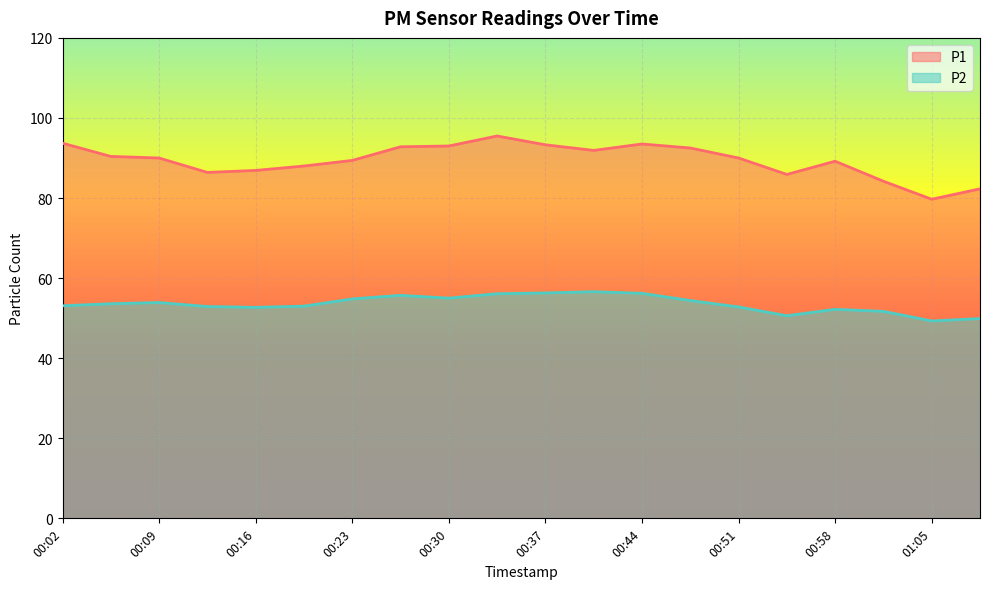

At how many categories does at least one series exceed 68?

20